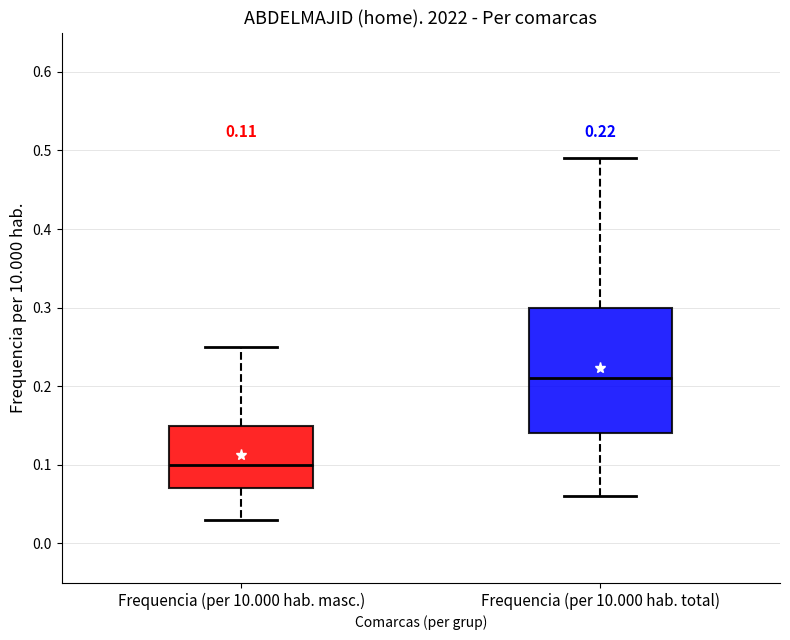

Comparing the boxes themselves (not the whiskers), which one is the tallest?

Frequencia (per 10.000 hab. total)